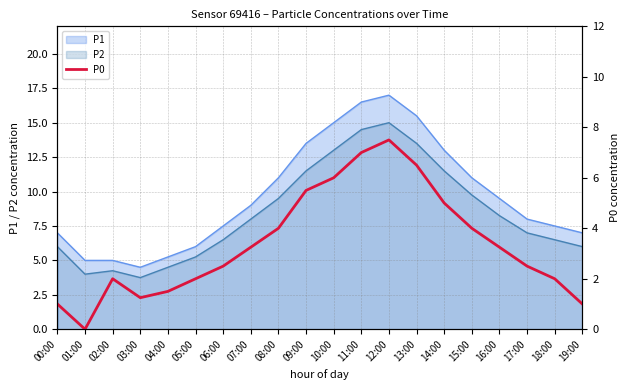

The value at 10:00 is 6.0. True or false?

True